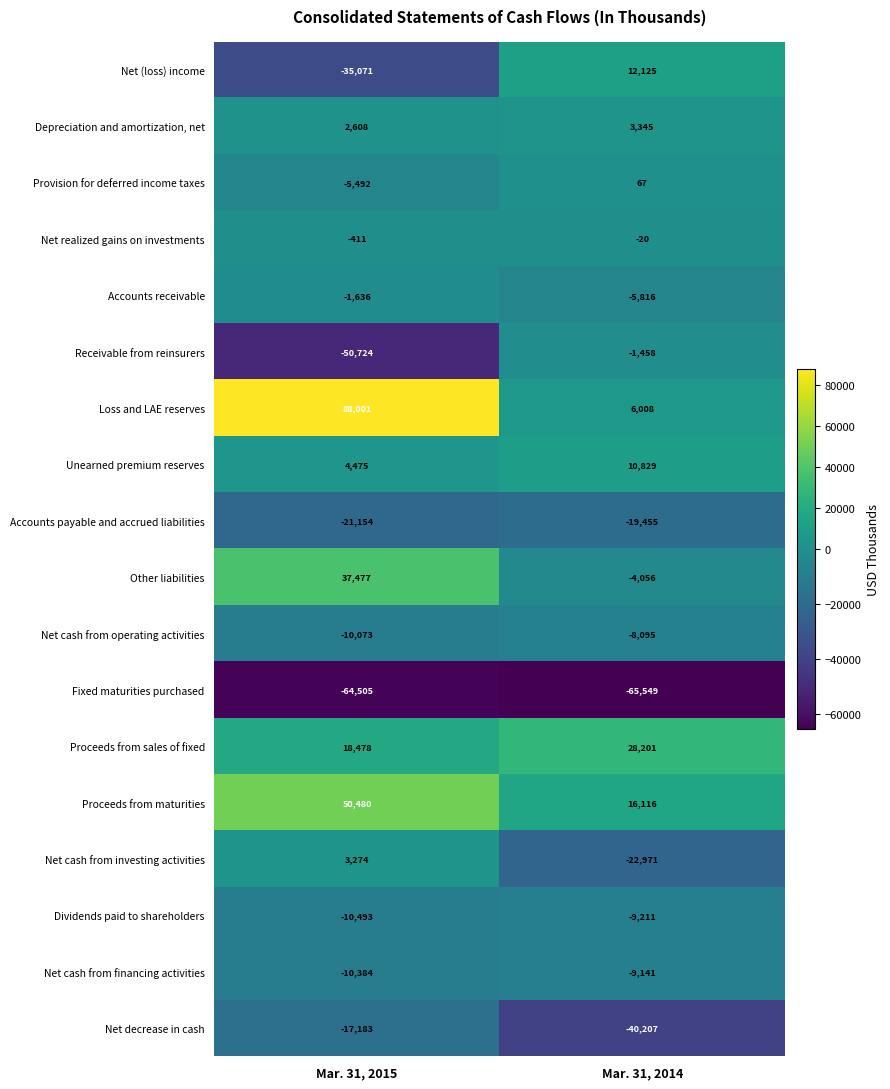

List the labels in order of Net cash from financing activities value, largest first.

Mar. 31, 2014, Mar. 31, 2015